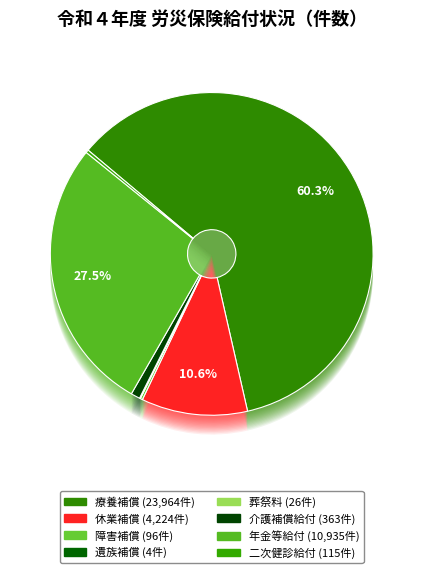

How much of the chart is everything except 二次健診給付?

99.7%